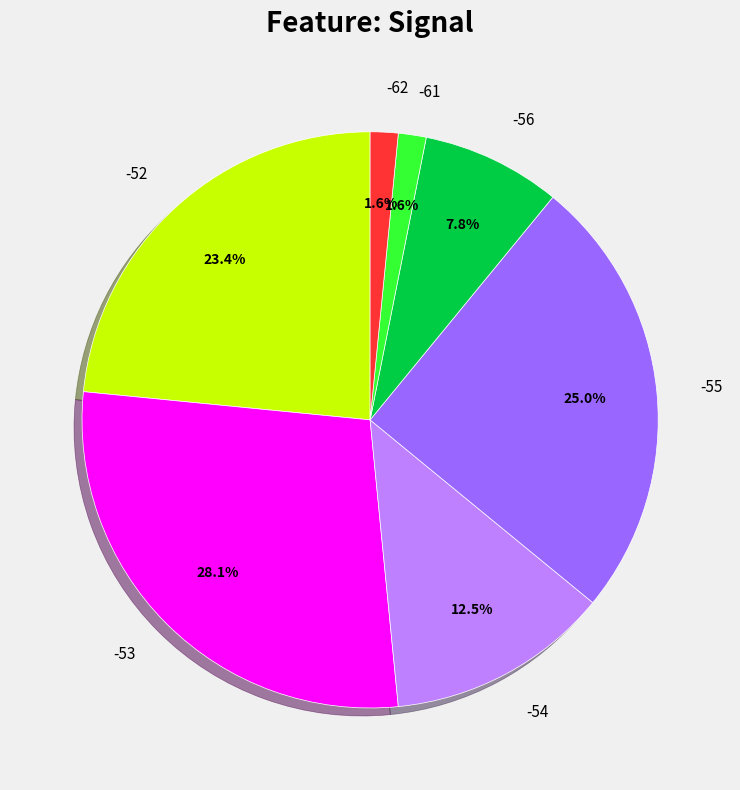

What portion of the pie excludes -53?

71.9%